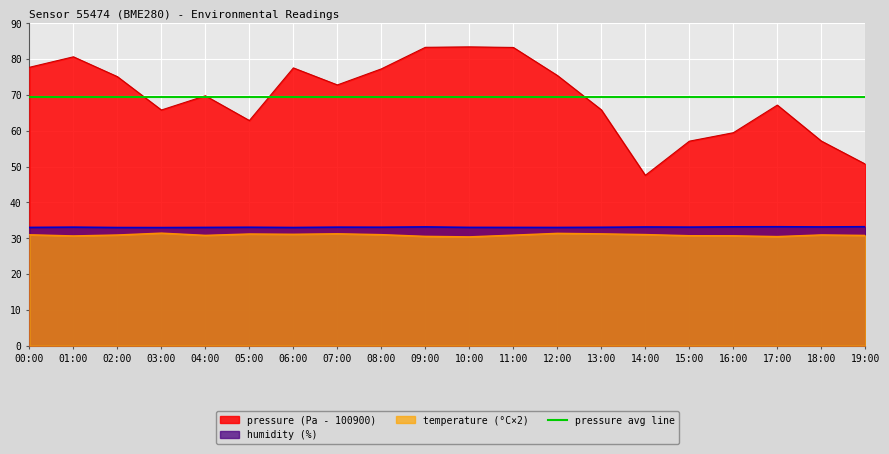

Does the chart display data point markers on the line(s)?

No